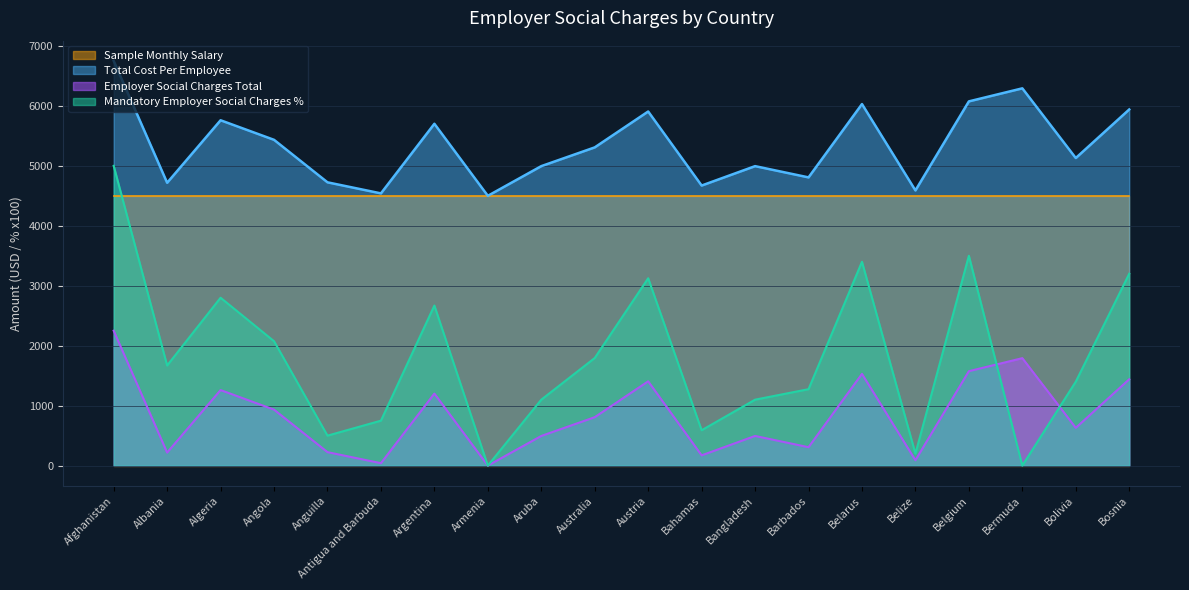

Does the chart display data point markers on the line(s)?

No